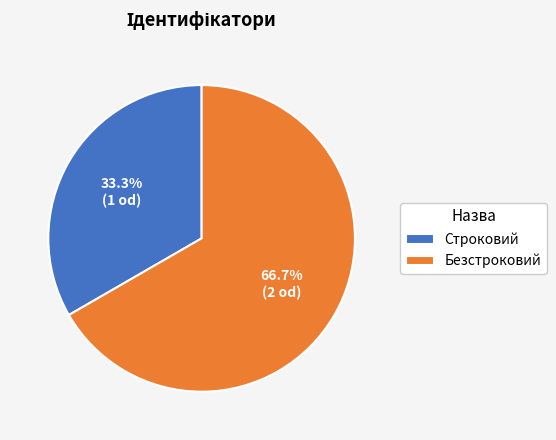

Which slice is the largest?

Безстроковий